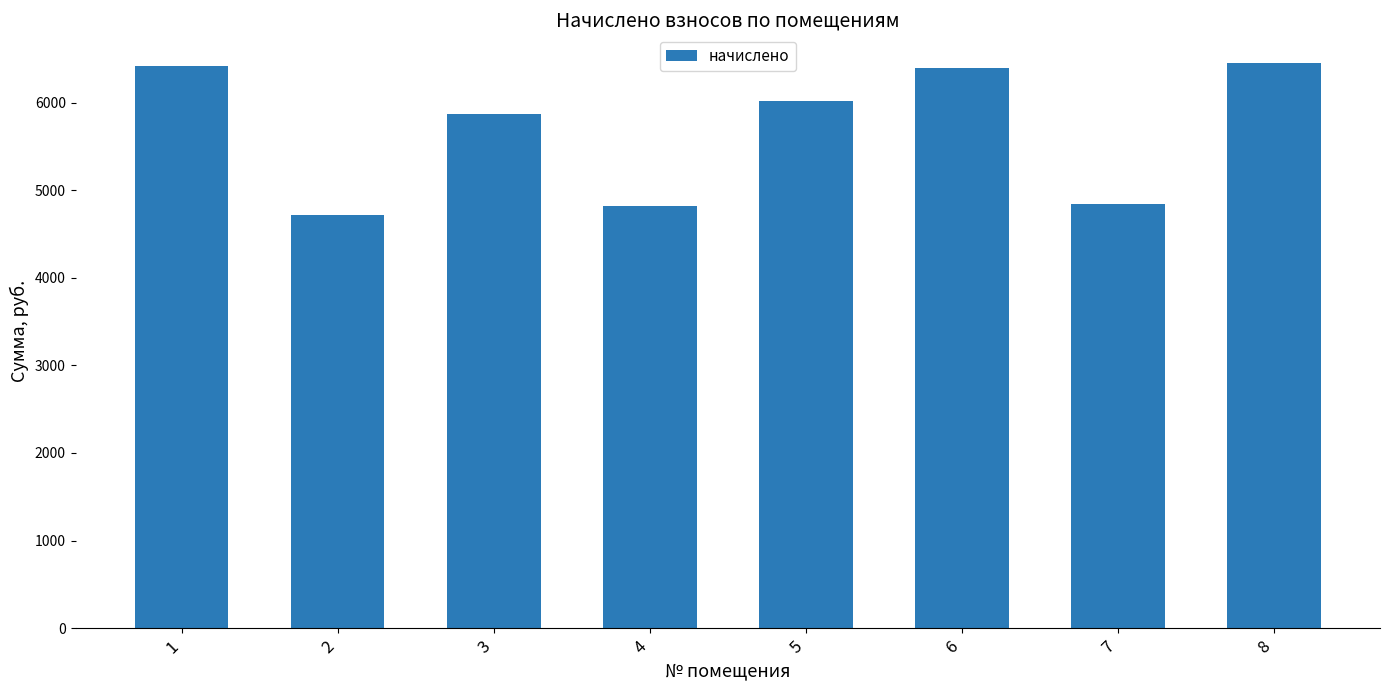

Where is the data nearest to the value 5589?

3